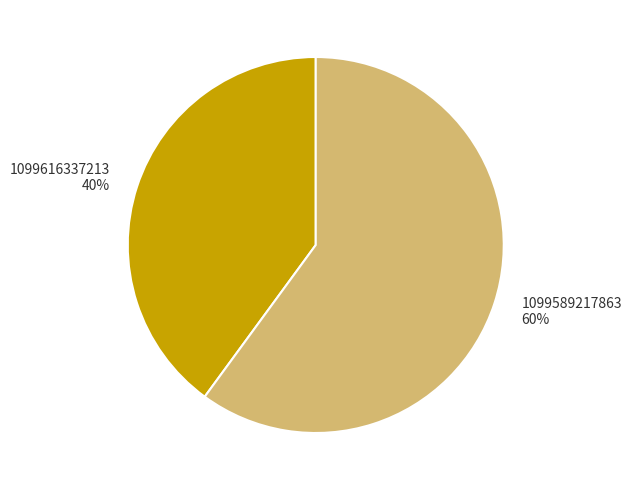

Is there a majority slice in this chart?

Yes